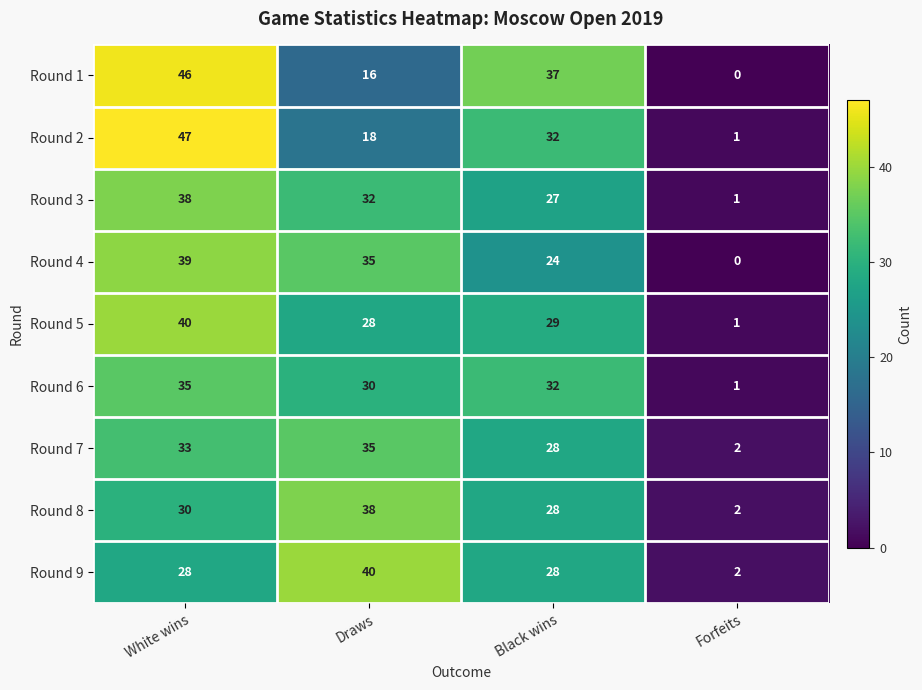

What is the spread (max minus min) of values at Black wins?

13